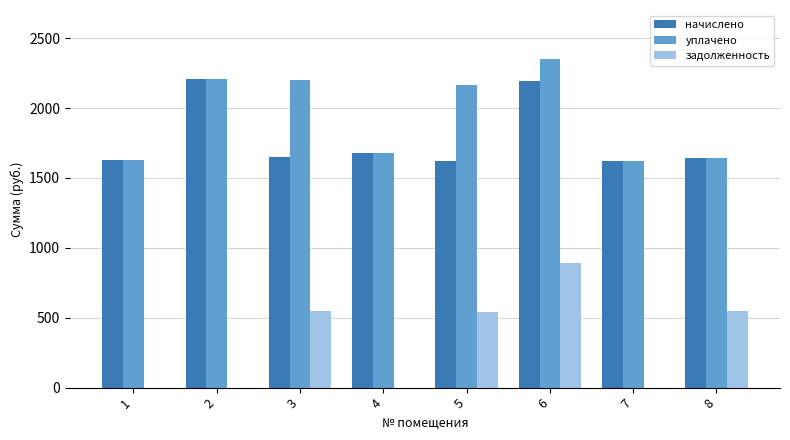

Where is начислено nearest to the value 1913?

4